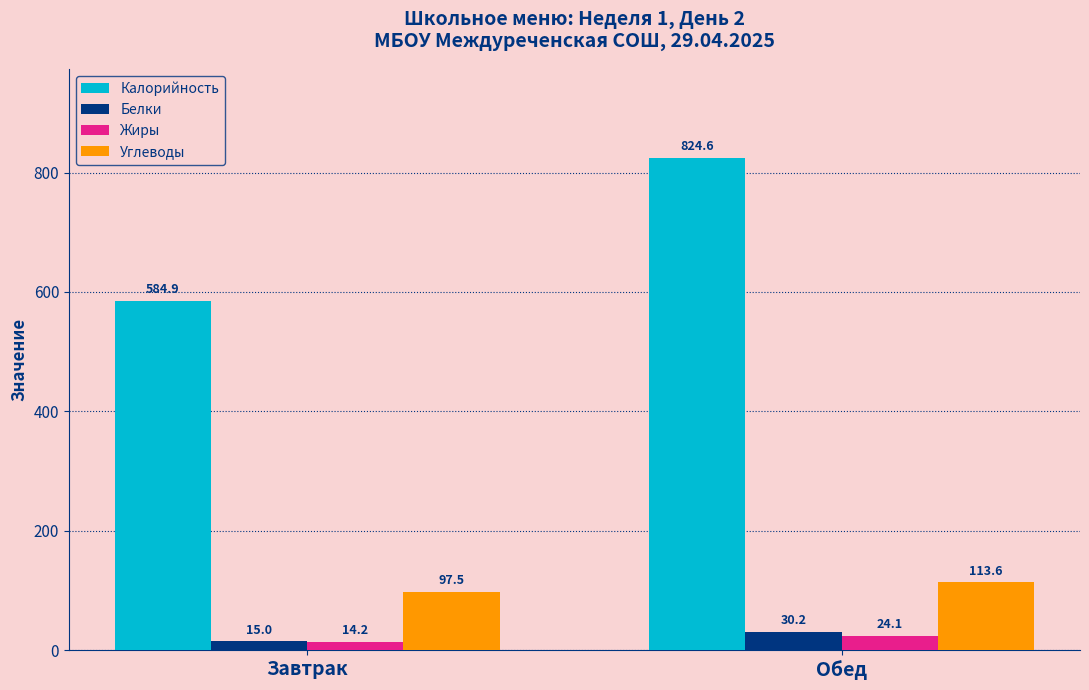

Reading left to right, extract all data points from this chart.

Калорийность: Завтрак=584.9	Обед=824.6
Белки: Завтрак=15.0	Обед=30.2
Жиры: Завтрак=14.2	Обед=24.1
Углеводы: Завтрак=97.5	Обед=113.6